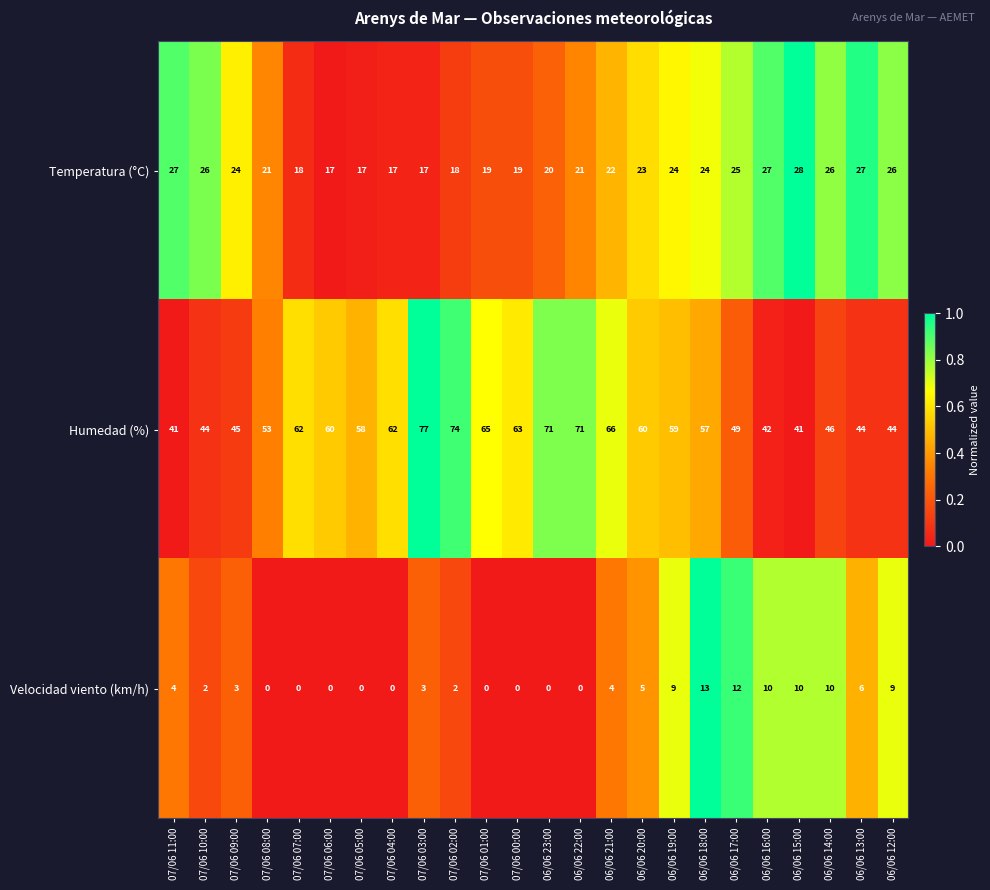

Is it true that Velocidad viento (km/h) equals 21 at 06/06 18:00?

False